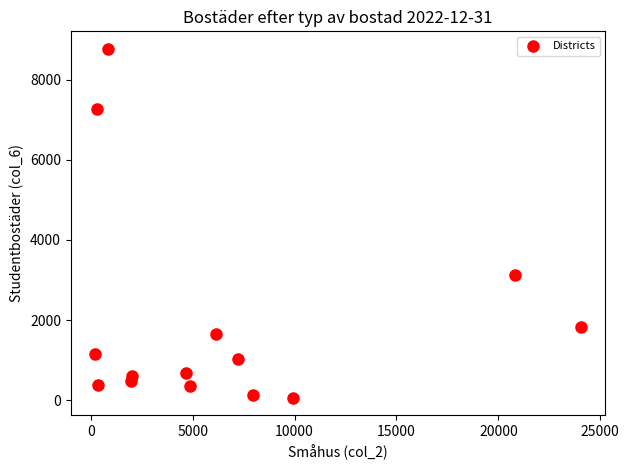

What Y value in the scatter plot is closest to 4419?

3113